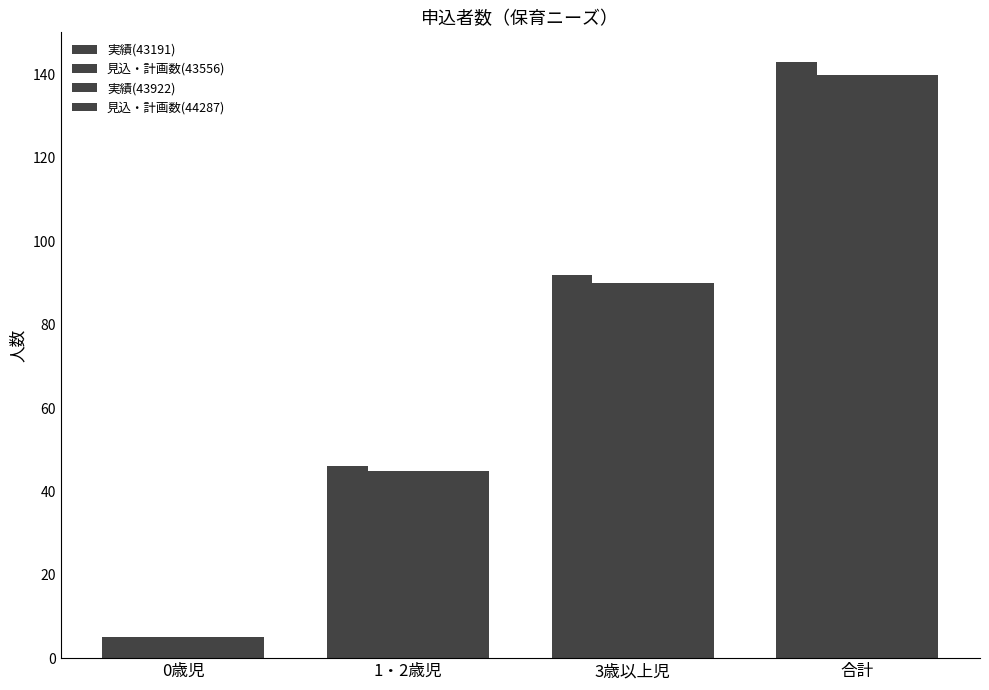

What value does the 見込・計画数(43556) series have at 1・2歳児, to the nearest 5?

45